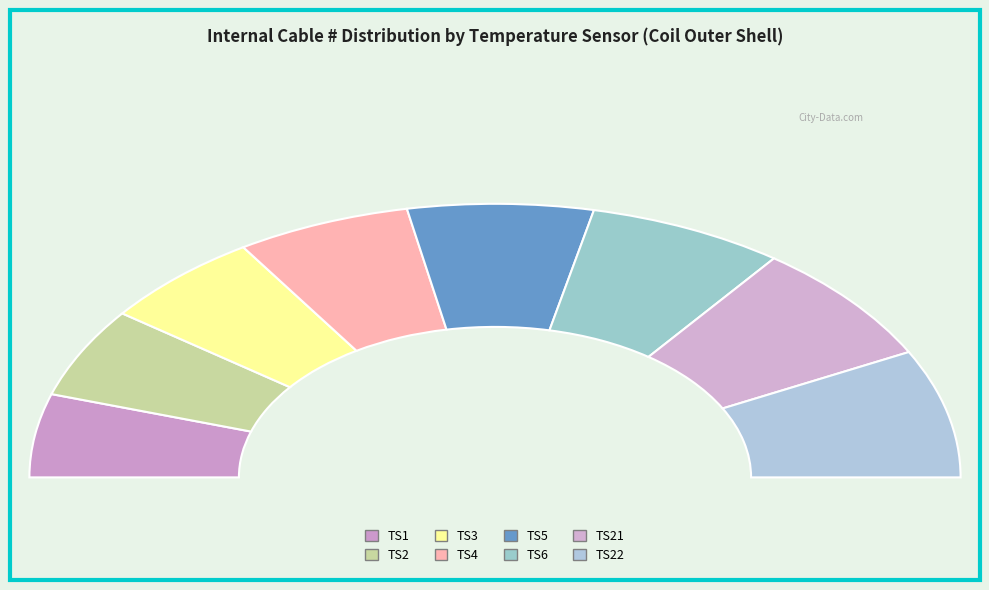

Rank the categories by value from highest to lowest.

TS22, TS21, TS6, TS5, TS4, TS3, TS2, TS1